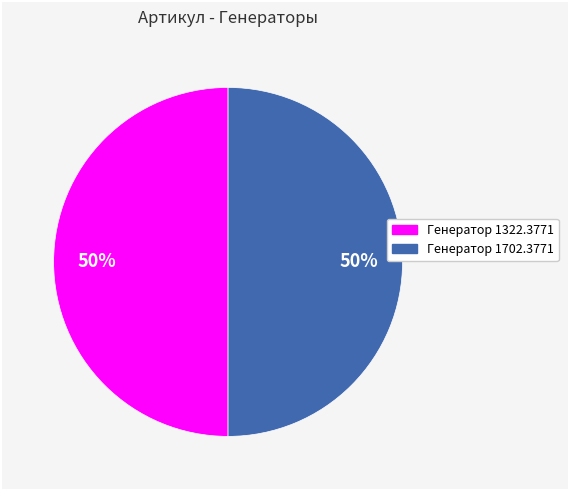

Do Генератор 1322.3771 and Генератор 1702.3771 together represent more than half of the pie?

Yes